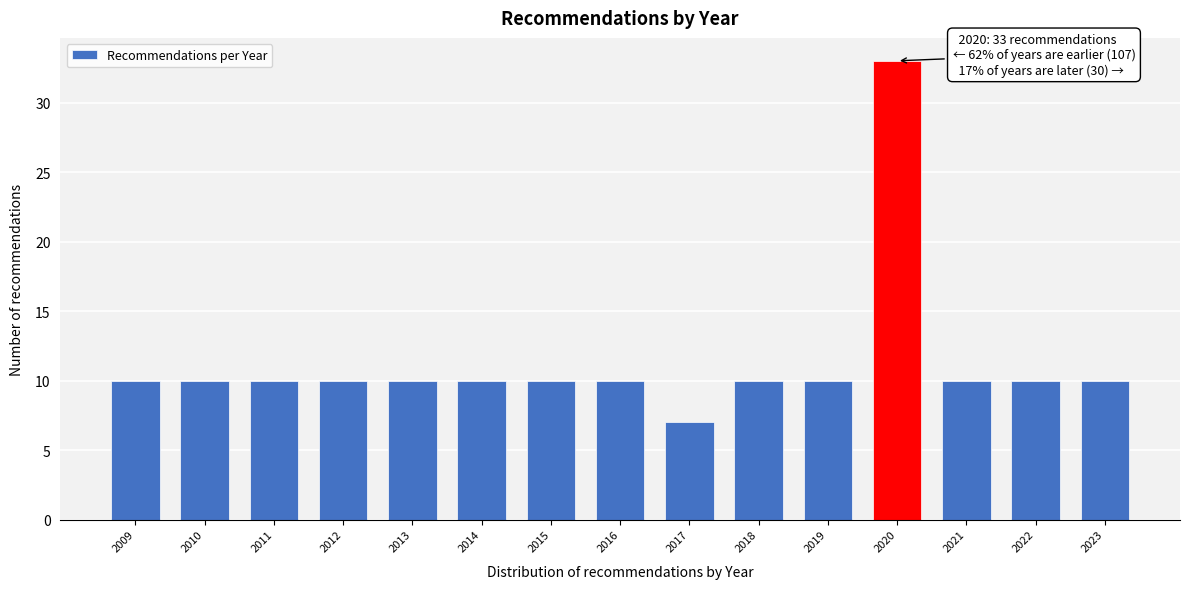

Reading left to right, extract all data points from this chart.

10	10	10	10	10	10	10	10	7	10	10	33	10	10	10